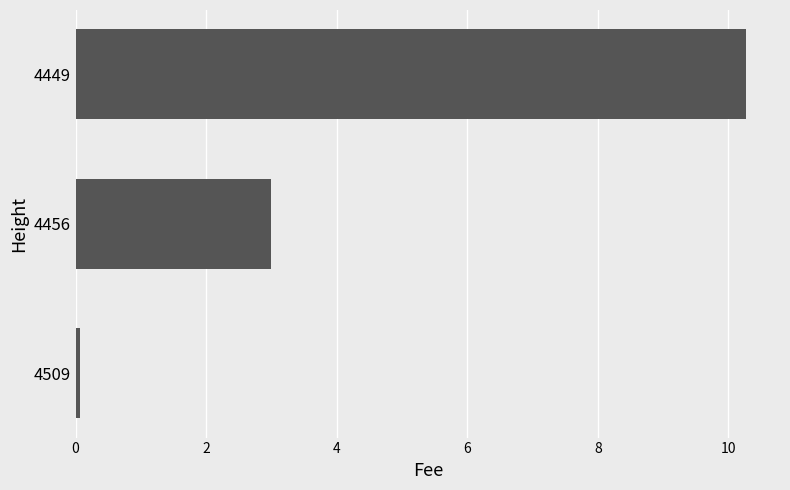

Reading top to bottom, transcribe all the data shown in this chart.

4449=10.3	4456=3.0	4509=0.1